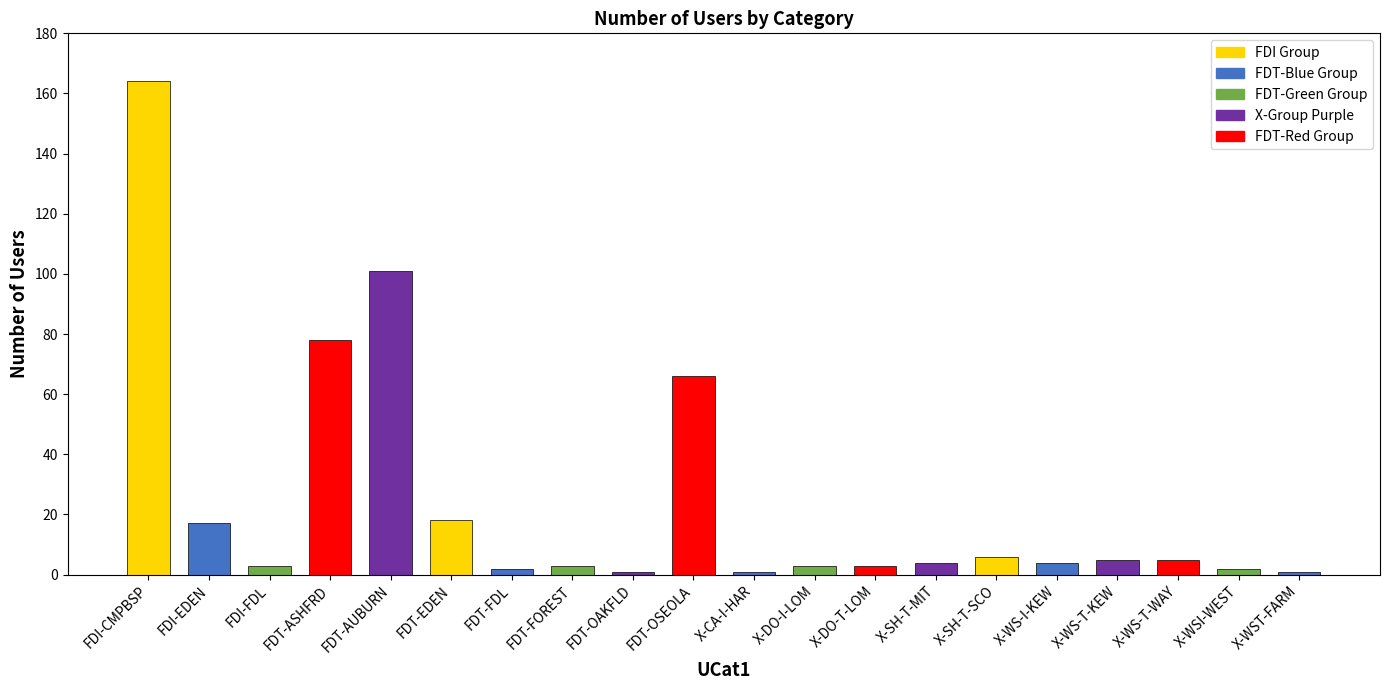

True or false: the data shows 78 at FDT-ASHFRD.

True